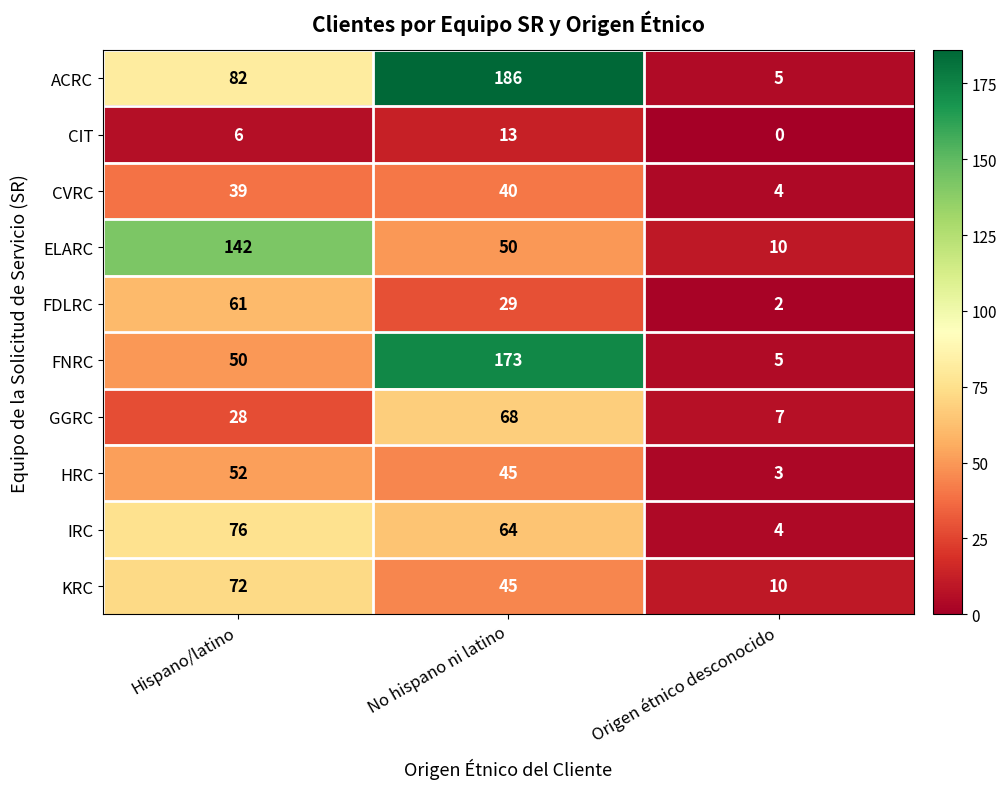

True or false: FDLRC has a value of 0 at Origen étnico desconocido.

False